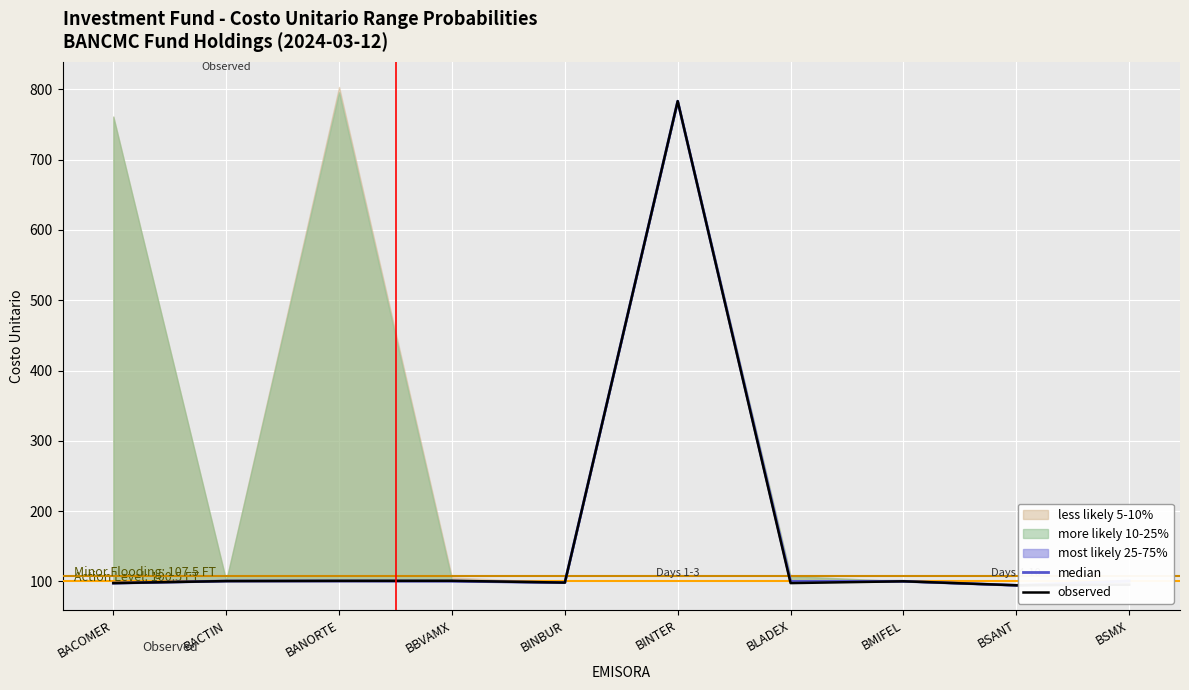

Which series ends up on top after the final intersection of median and observed?

observed